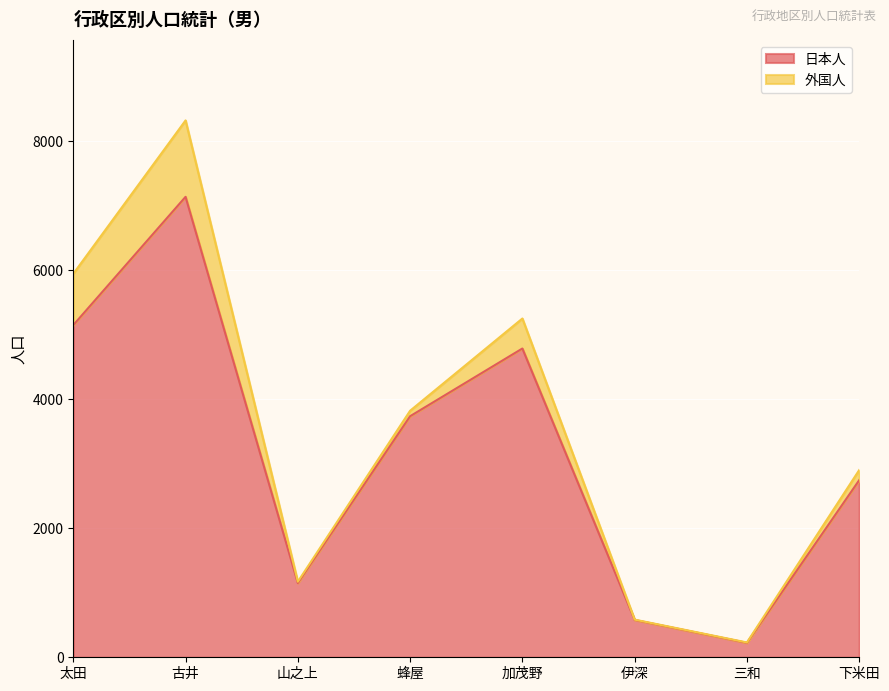

Rank the categories by value from highest to lowest.

古井, 太田, 加茂野, 蜂屋, 下米田, 山之上, 伊深, 三和